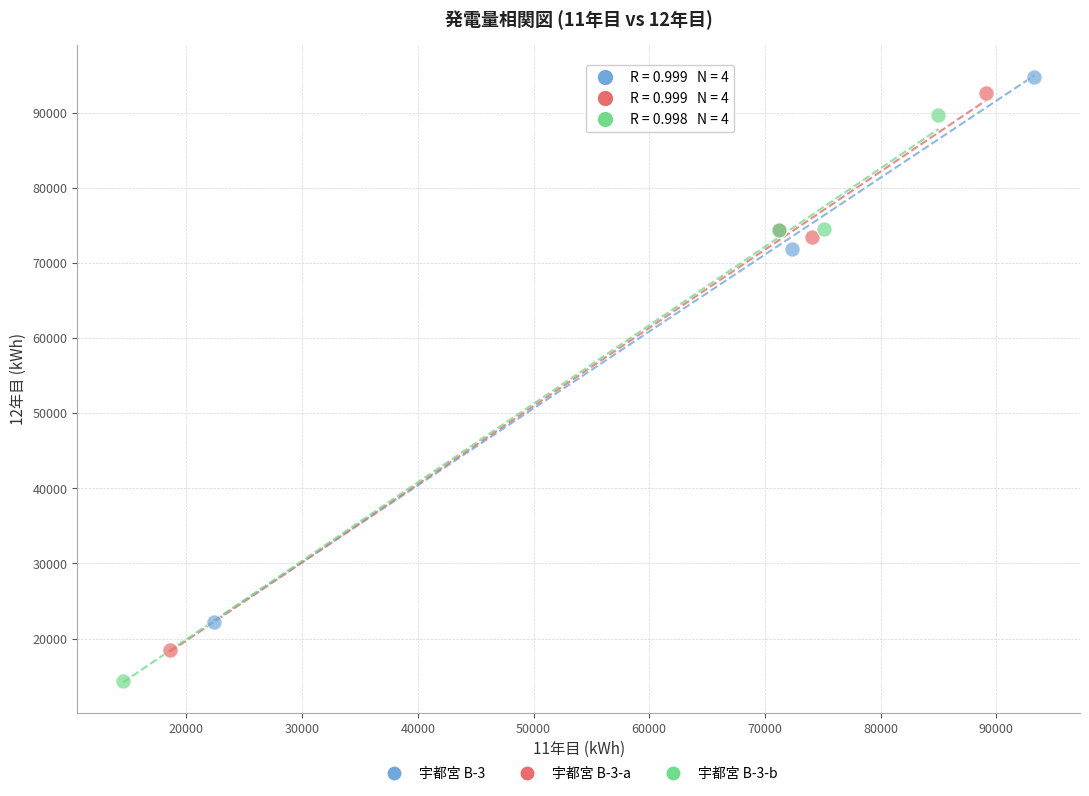

Which series has the widest spread of Y values?

宇都宮 B-3-b